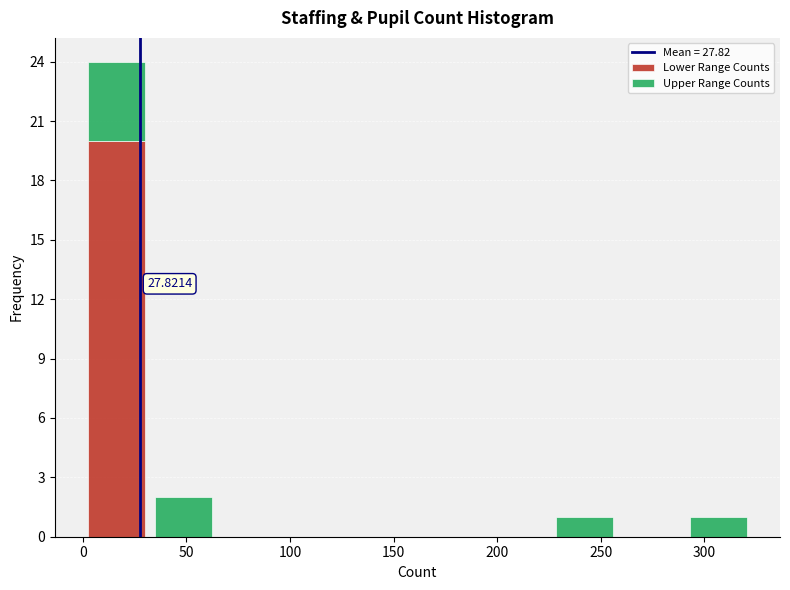

Which range on the x-axis has the tallest stacked bar (by total height)?

0 to 30